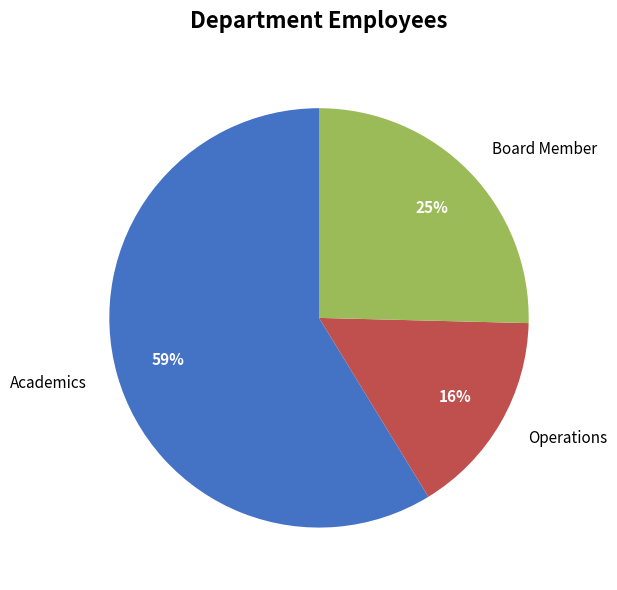

To the nearest percent, what is the difference between the largest and smallest slice percentages?

43%